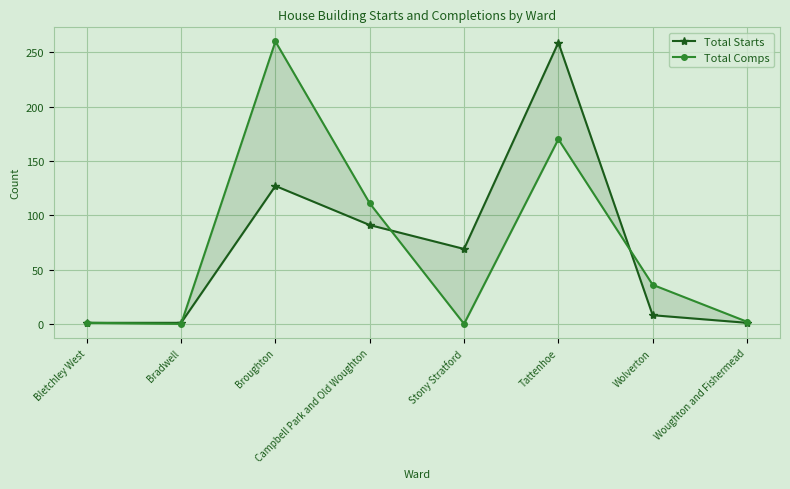

True or false: Total Comps and Total Starts intersect in this chart.

True